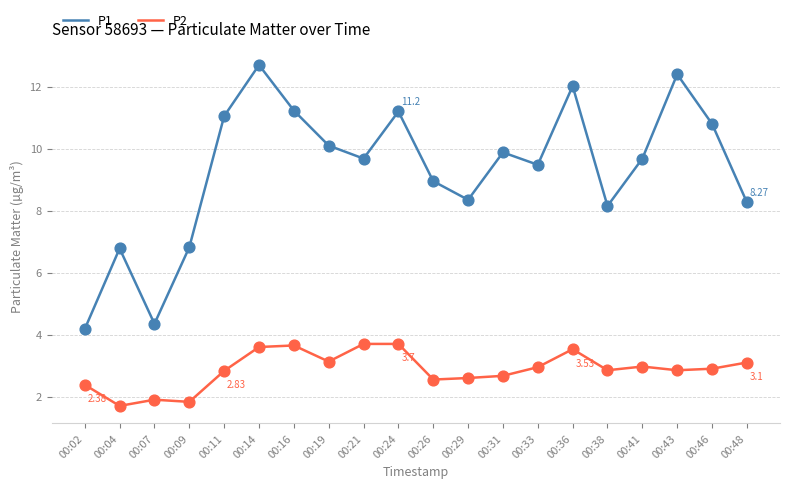

What is the total value across all series at 00:48?

11.4